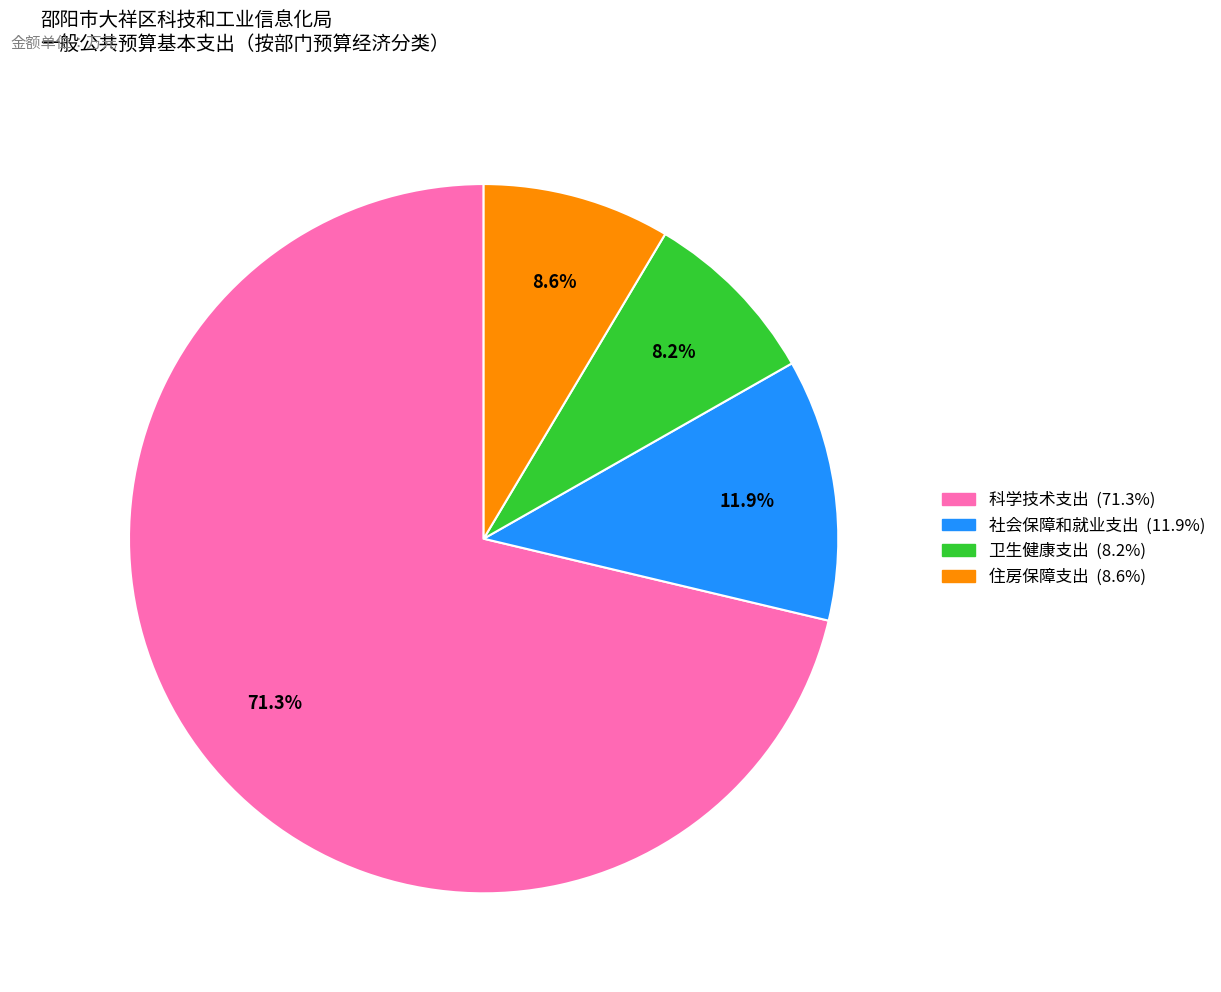

To the nearest percent, what portion does 住房保障支出 represent?

9%